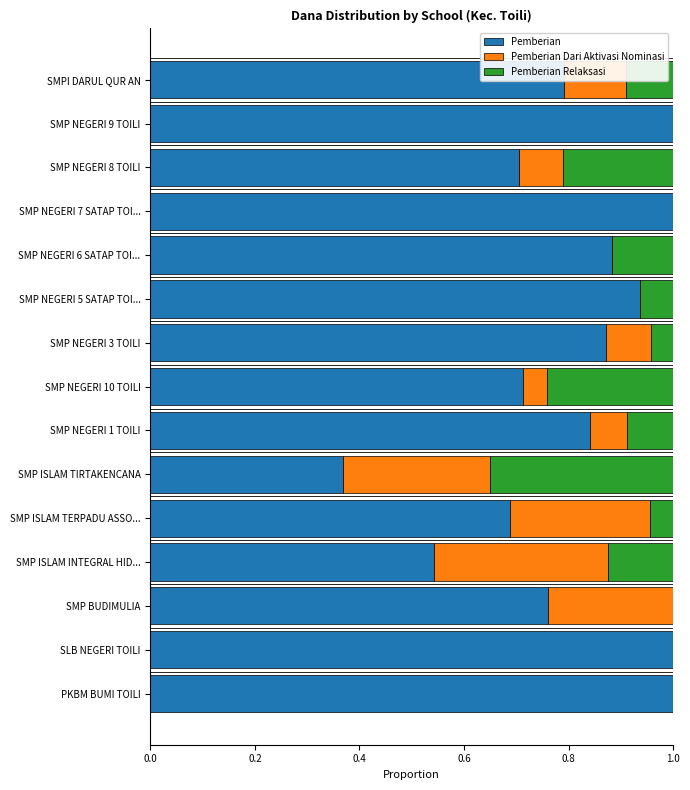

What is the sum of the Pemberian values at SMP ISLAM TIRTAKENCANA and SMP ISLAM TERPADU ASSO...?

1.1